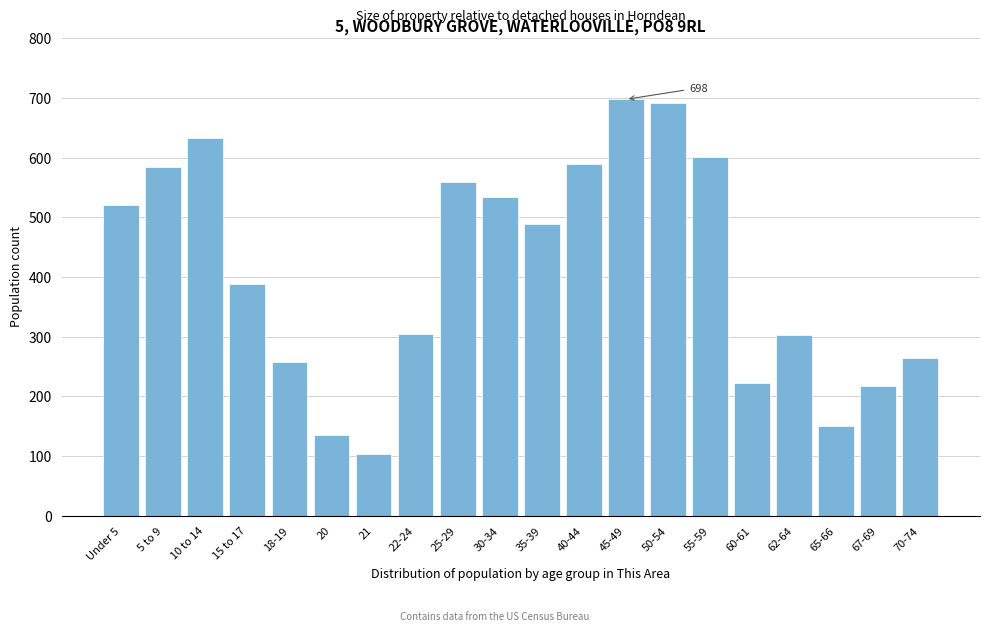

What is the minimum value shown in the chart?

104